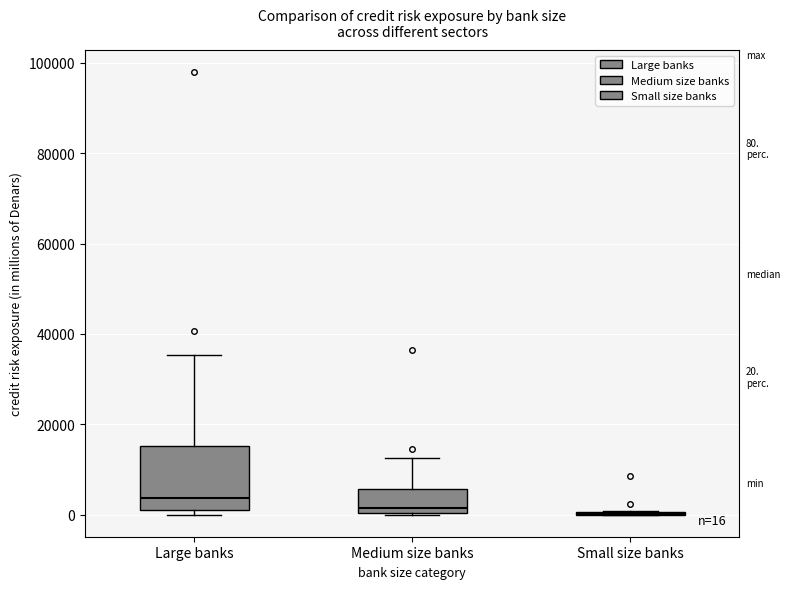

Comparing the boxes themselves (not the whiskers), which one is the tallest?

Large banks